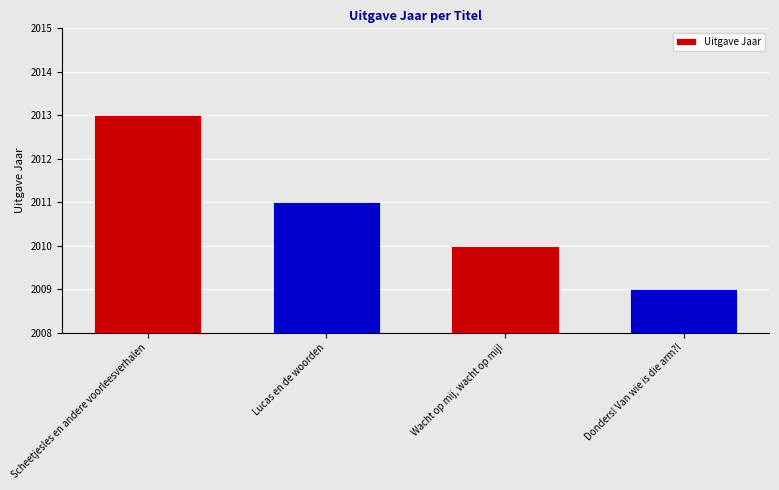

Which has a higher value, Scheetjesles en andere voorleesverhalen or Wacht op mij, wacht op mij!?

Scheetjesles en andere voorleesverhalen